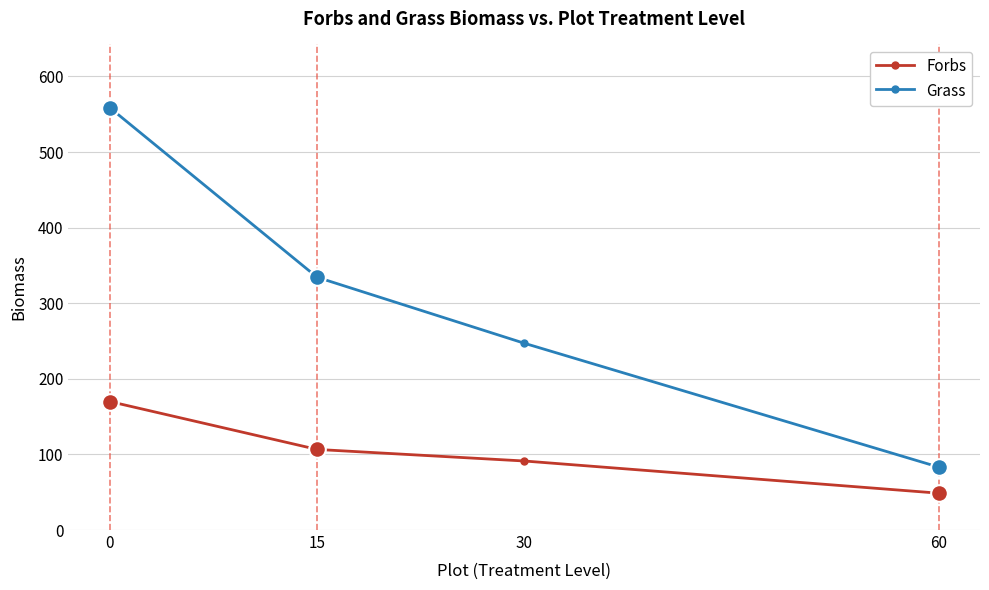

True or false: Grass and Forbs cross at least once.

False